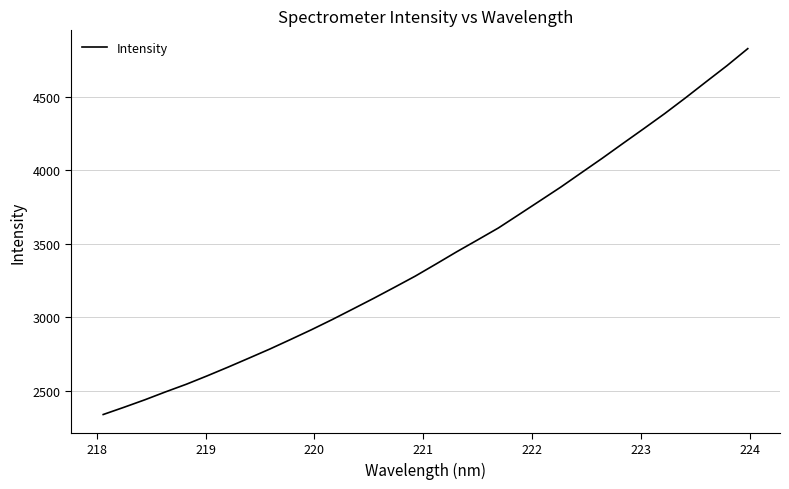

What is the minimum value shown in the chart?

2338.5